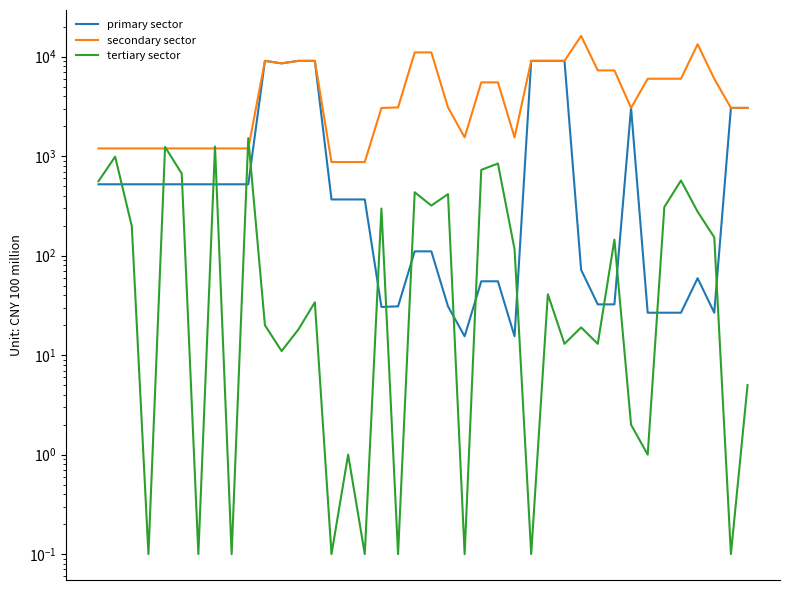

Does the chart display data point markers on the line(s)?

No